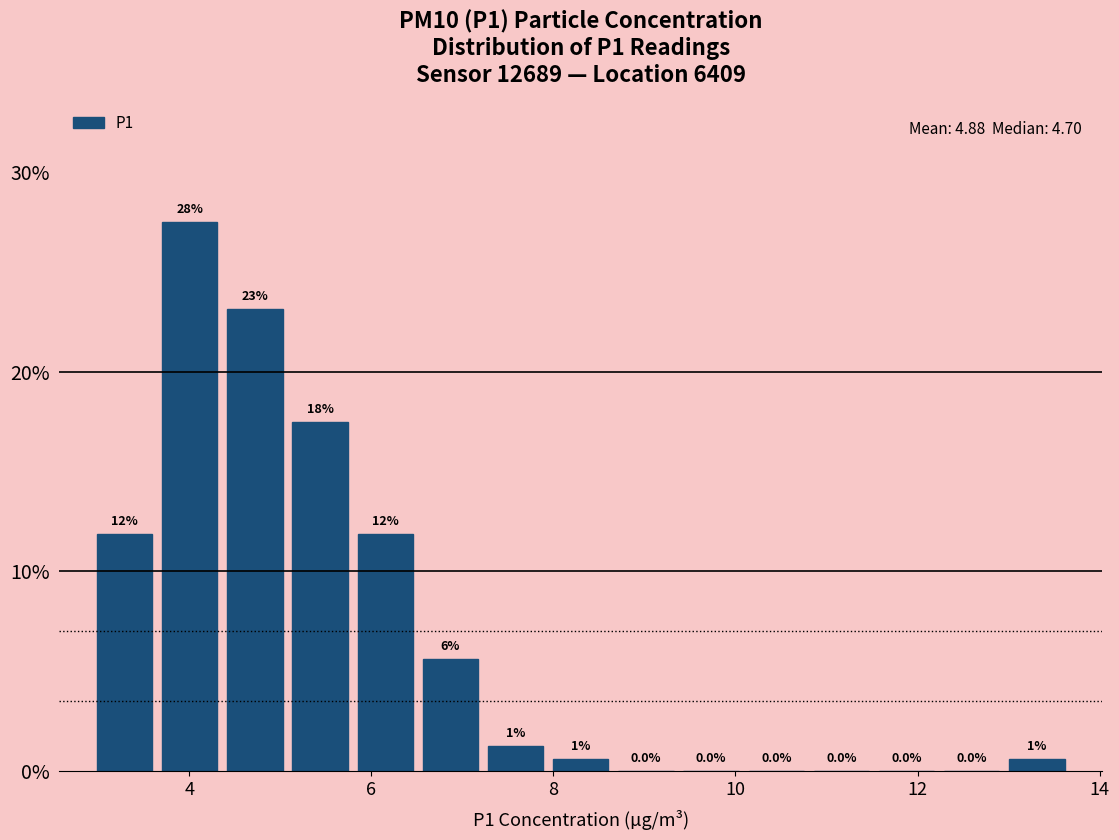

Read against the x-axis, roughly where is the centre of the tallest bar?

4.0